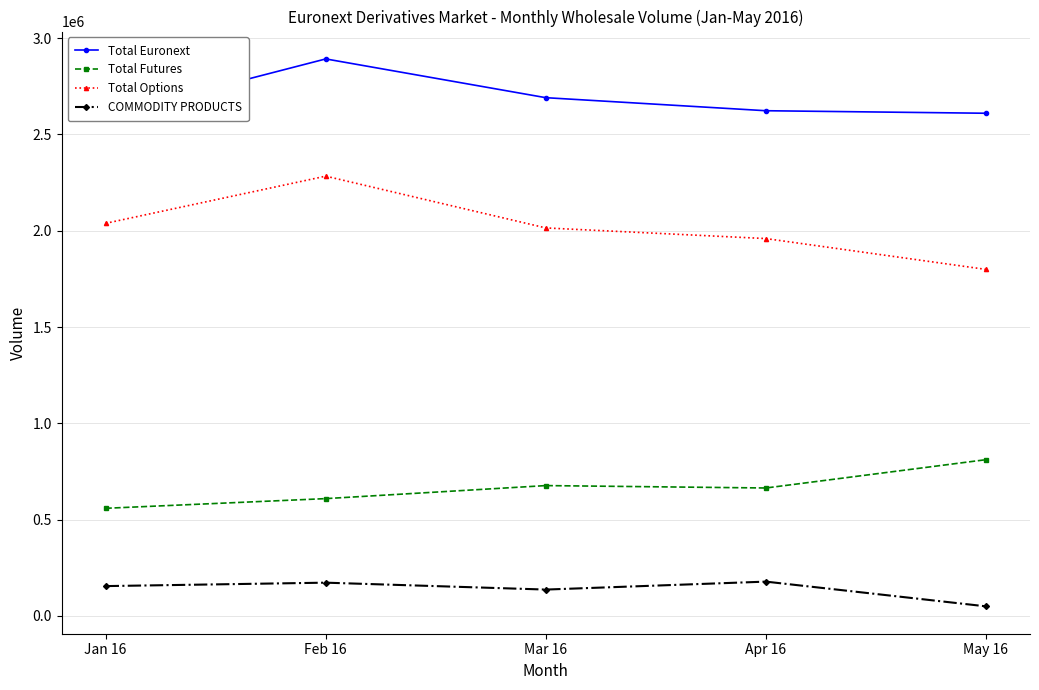

Reading right to left, transcribe all the data shown in this chart.

Total Euronext: 2610171	2623280	2691026	2892330	2597007
Total Futures: 811001	663960	676441	608774	558506
Total Options: 1799170	1959320	2014585	2283556	2038501
COMMODITY PRODUCTS: 49268	177710	136419	172262	154469